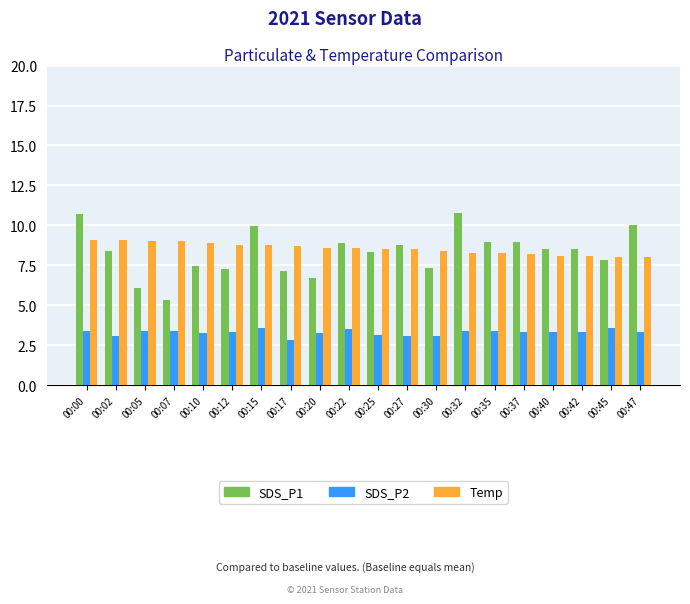

At which category is the sum across all series the highest?

00:00